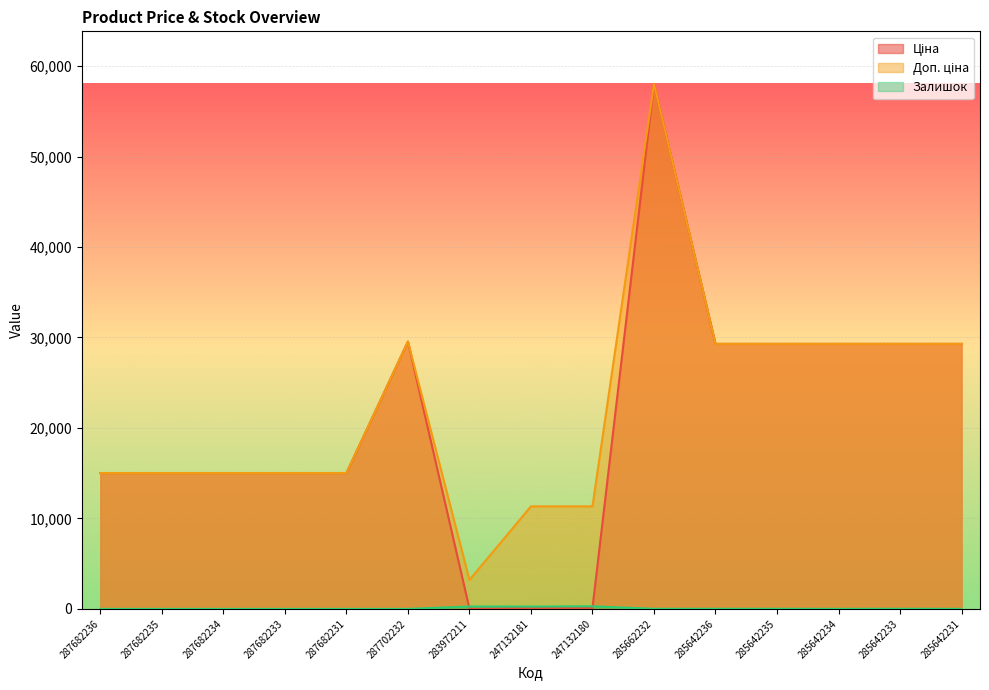

Which series has the largest range (max minus min)?

Ціна